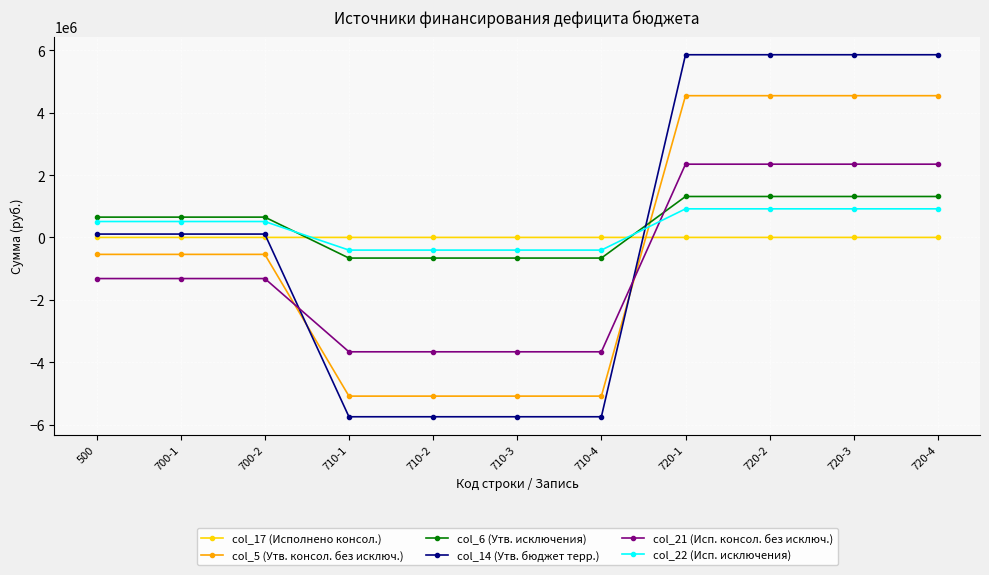

What is the value of the col_22 (Исп. исключения) point at the 8th from the left?

916800.0